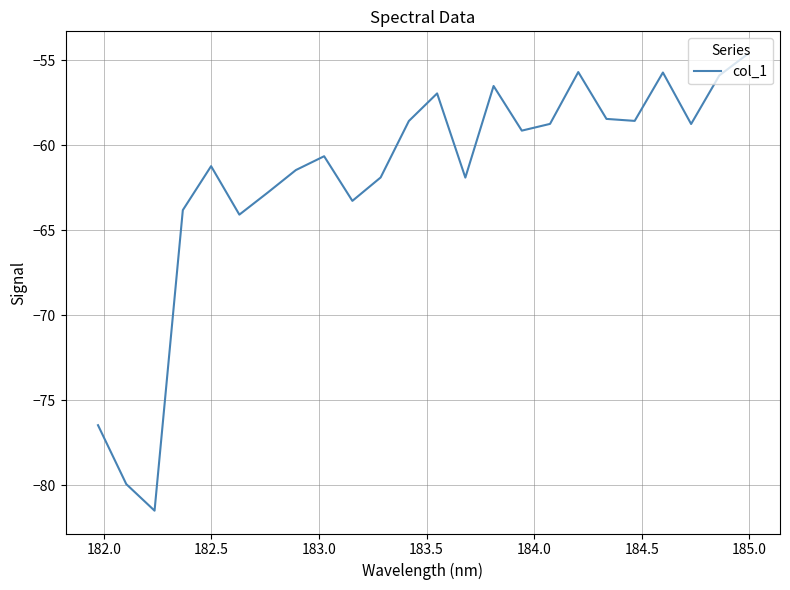

What is the minimum value shown in the chart?

-81.5